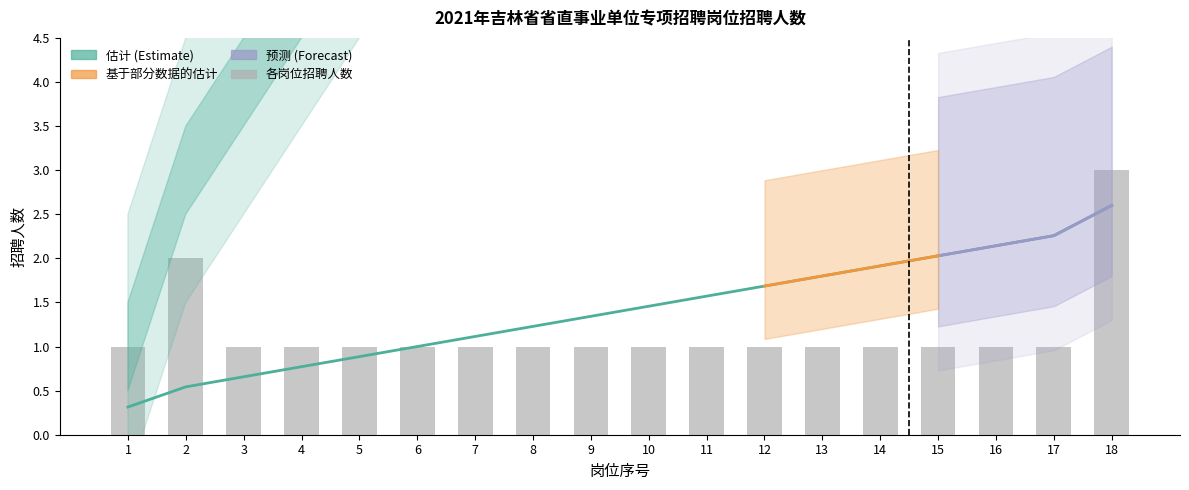

What is the sum of the values at 12 and 17?

2